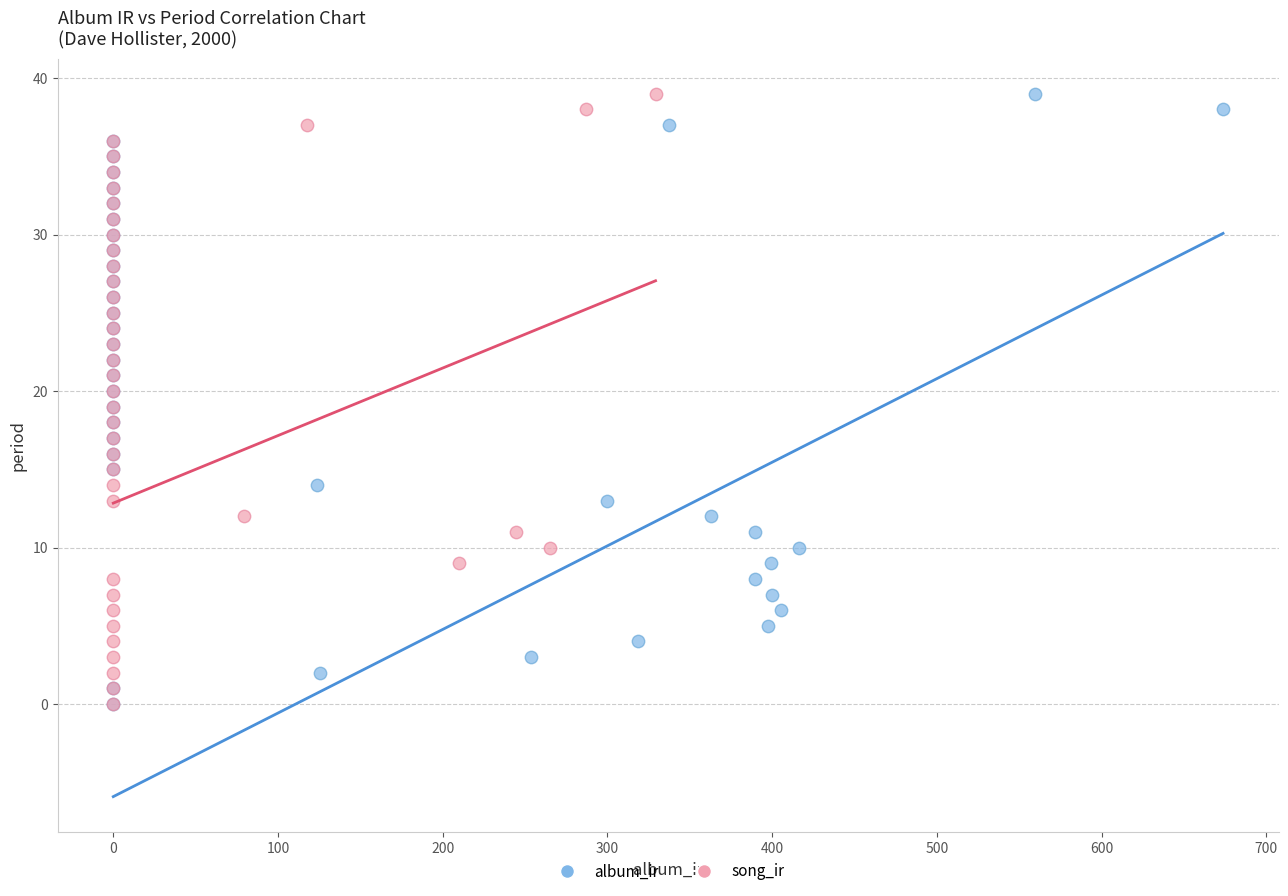

What are all the series names shown in the legend?

album_ir, song_ir